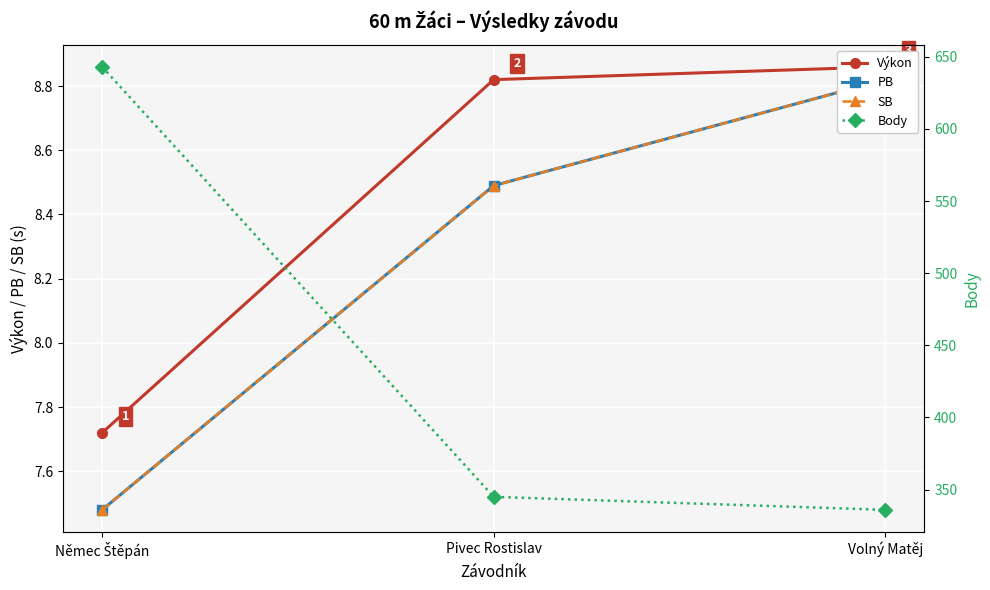

What is the value of the Body point at the 2nd from the left?

345.0